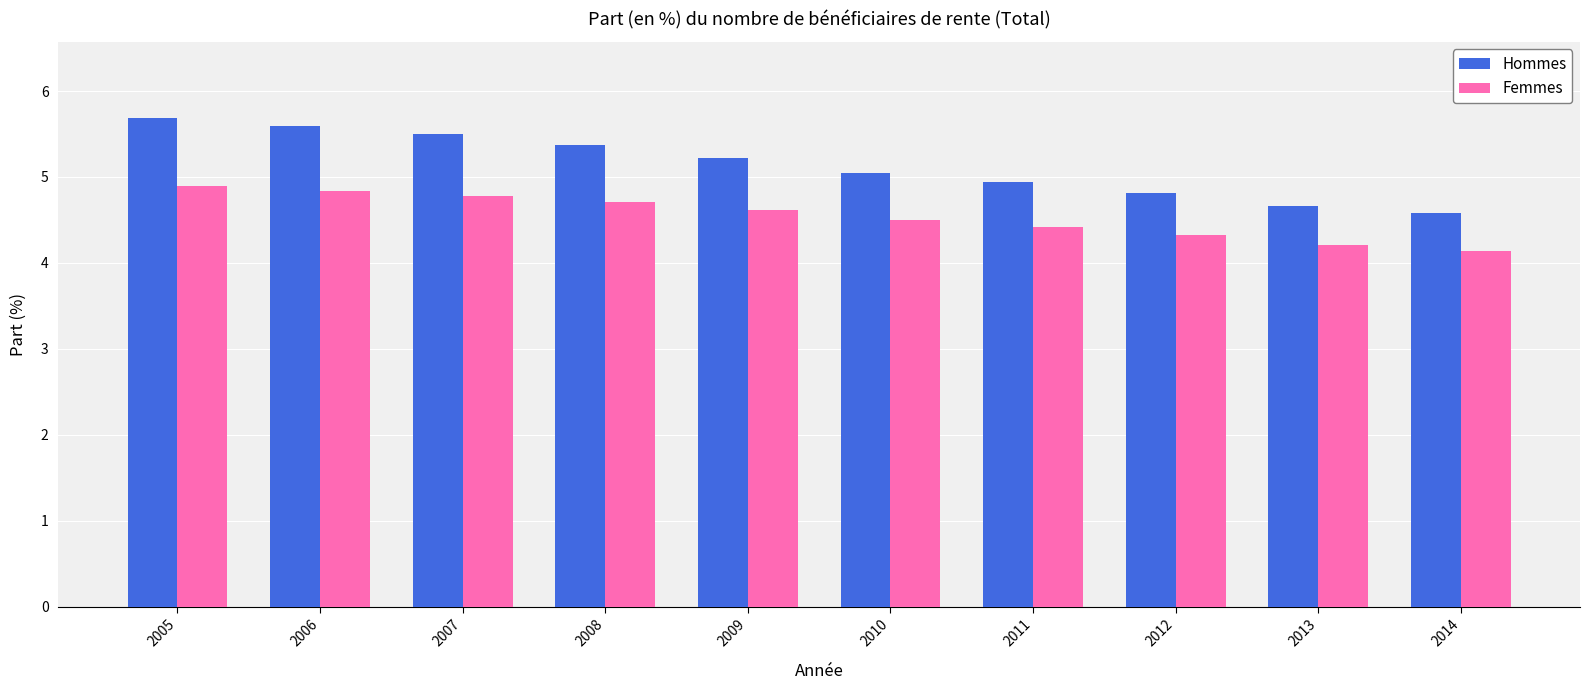

Rank the categories by Hommes value from lowest to highest.

2014, 2013, 2012, 2011, 2010, 2009, 2008, 2007, 2006, 2005